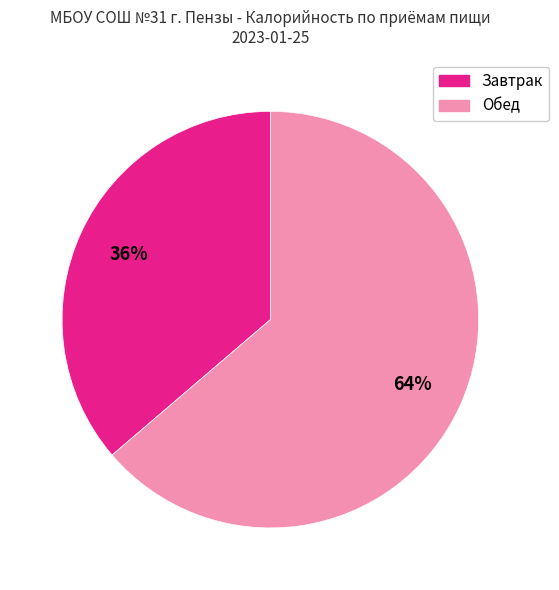

Count the number of slices in the pie.

2